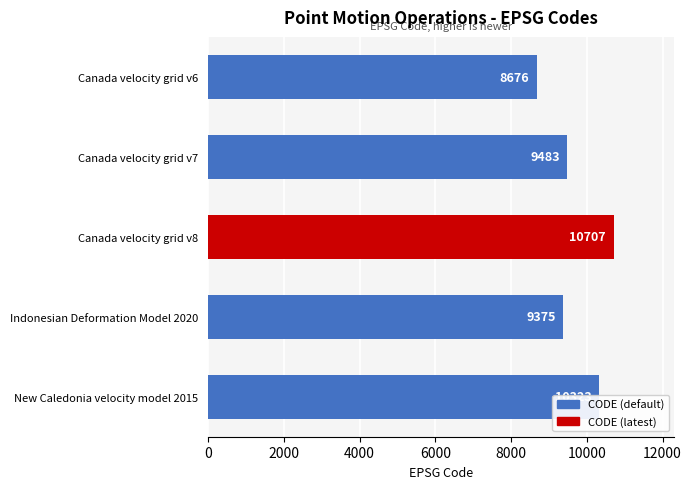

Rank the categories by value from highest to lowest.

Canada velocity grid v8, New Caledonia velocity model 2015, Canada velocity grid v7, Indonesian Deformation Model 2020, Canada velocity grid v6